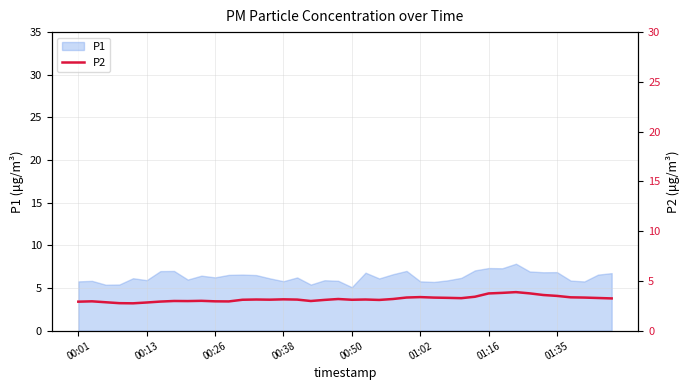

What is the smallest value displayed?

2.7